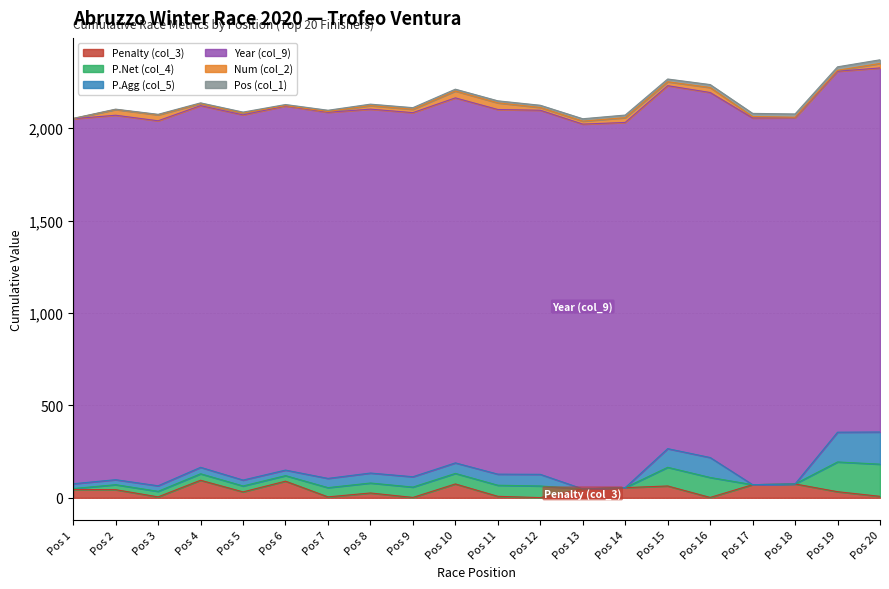

Reading left to right, list all the values displayed in this chart.

Penalty (col_3): 45	44	5	95	32	90	5	26	2	75	8	1	48	55	64	2	71	75	33	8
P.Net (col_4): 5	27	30	35	32	30	50	54	56	57	60	63	0	0	101	108	0	0	161	174
P.Agg (col_5): 26	27	30	35	32	30	50	54	56	57	60	63	0	0	101	108	0	0	161	174
Year (col_9): 1975	1972	1975	1957	1976	1970	1981	1969	1970	1975	1973	1970	1974	1976	1964	1975	1984	1981	1953	1970
Num (col_2): 1	31	32	11	10	2	4	19	18	37	36	15	16	26	21	27	8	3	5	24
Pos (col_1): 1	2	3	4	5	6	7	8	9	10	11	12	13	14	15	16	17	18	19	20